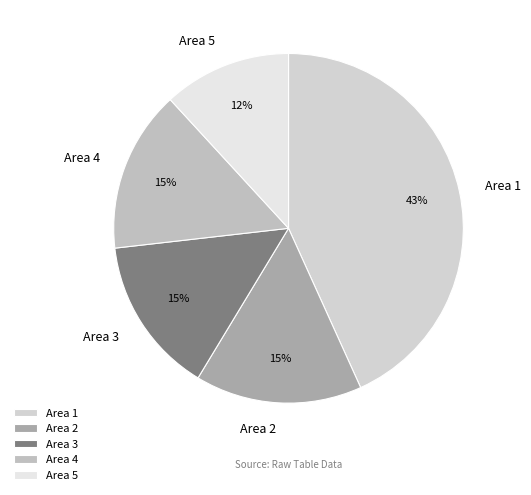

How many segments does this pie chart have?

5